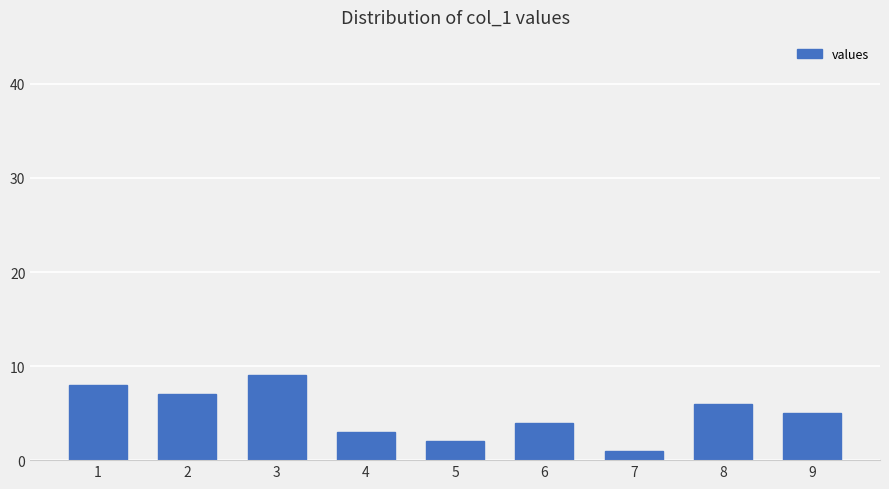

Reading right to left, extract all data points from this chart.

9=5	8=6	7=1	6=4	5=2	4=3	3=9	2=7	1=8